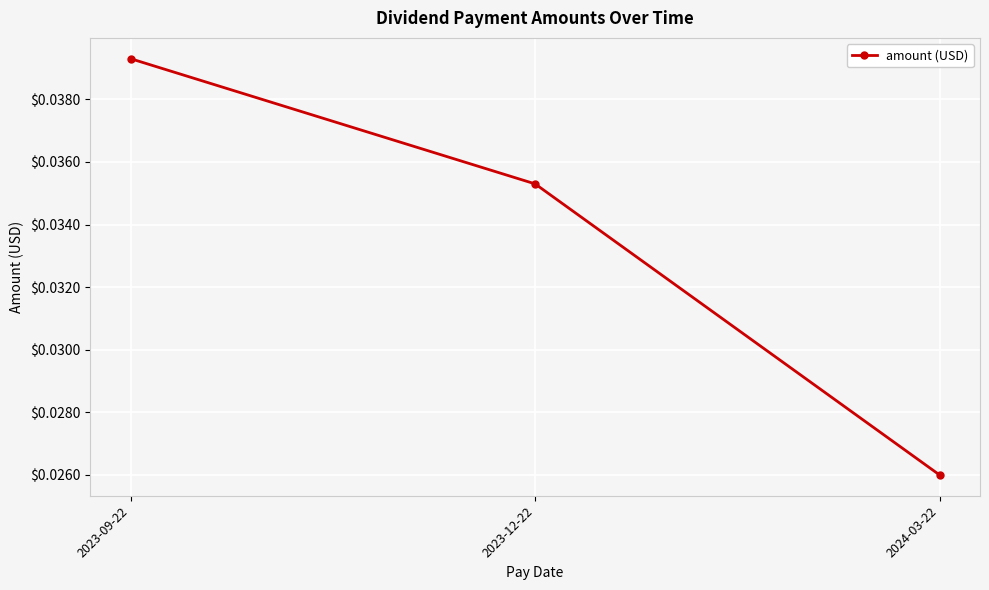

Where is the data nearest to the value 0?

2024-03-22